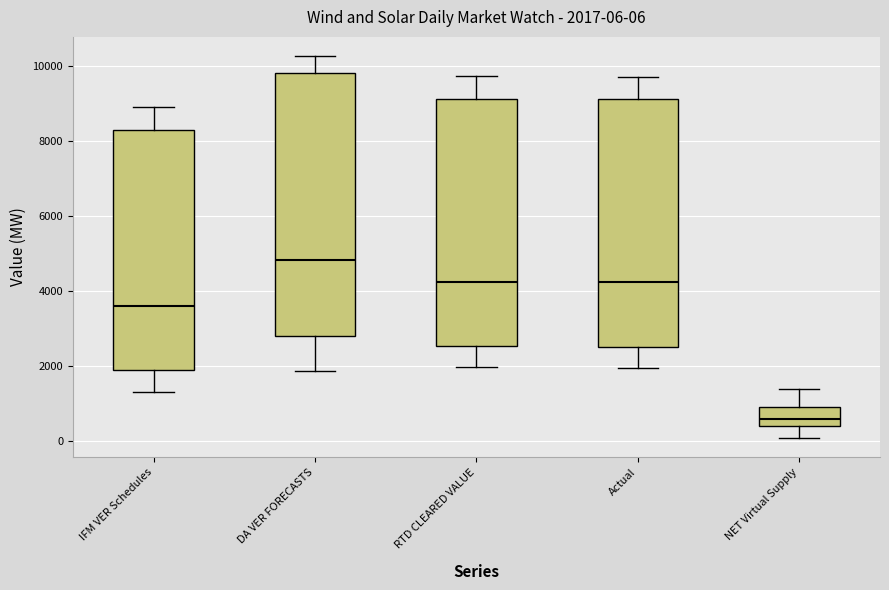

Comparing the boxes themselves (not the whiskers), which one is the tallest?

DA VER FORECASTS